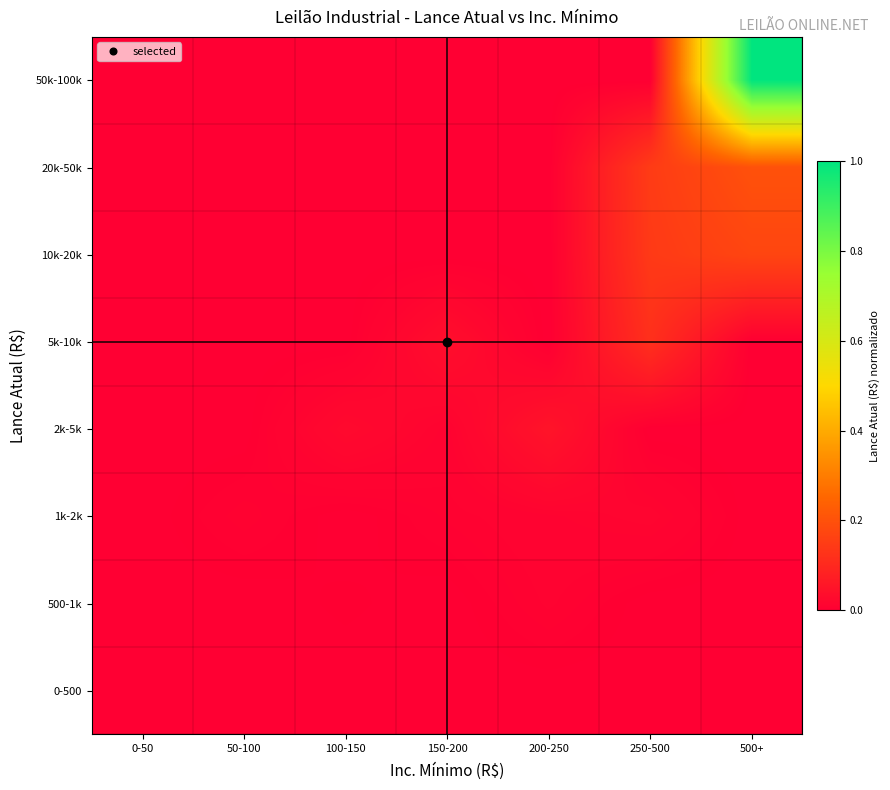

Reading right to left, what are all the values shown in this chart?

0-500: 500+=0.0	250-500=0.0	200-250=0.0	150-200=0.0	100-150=0.0	50-100=0.0	0-50=0.0
500-1k: 500+=0.0	250-500=0.0	200-250=0.0	150-200=0.0	100-150=0.0	50-100=0.0	0-50=0.0
1k-2k: 500+=0.0	250-500=0.0	200-250=0.0	150-200=0.0	100-150=0.0	50-100=0.0	0-50=0.0
2k-5k: 500+=0.0	250-500=0.0	200-250=0.0	150-200=0.0	100-150=0.0	50-100=0.0	0-50=0.0
5k-10k: 500+=0.0	250-500=0.1	200-250=0.0	150-200=0.0	100-150=0.0	50-100=0.0	0-50=0.0
10k-20k: 500+=0.2	250-500=0.1	200-250=0.0	150-200=0.0	100-150=0.0	50-100=0.0	0-50=0.0
20k-50k: 500+=0.2	250-500=0.1	200-250=0.0	150-200=0.0	100-150=0.0	50-100=0.0	0-50=0.0
50k-100k: 500+=1.0	250-500=0.0	200-250=0.0	150-200=0.0	100-150=0.0	50-100=0.0	0-50=0.0